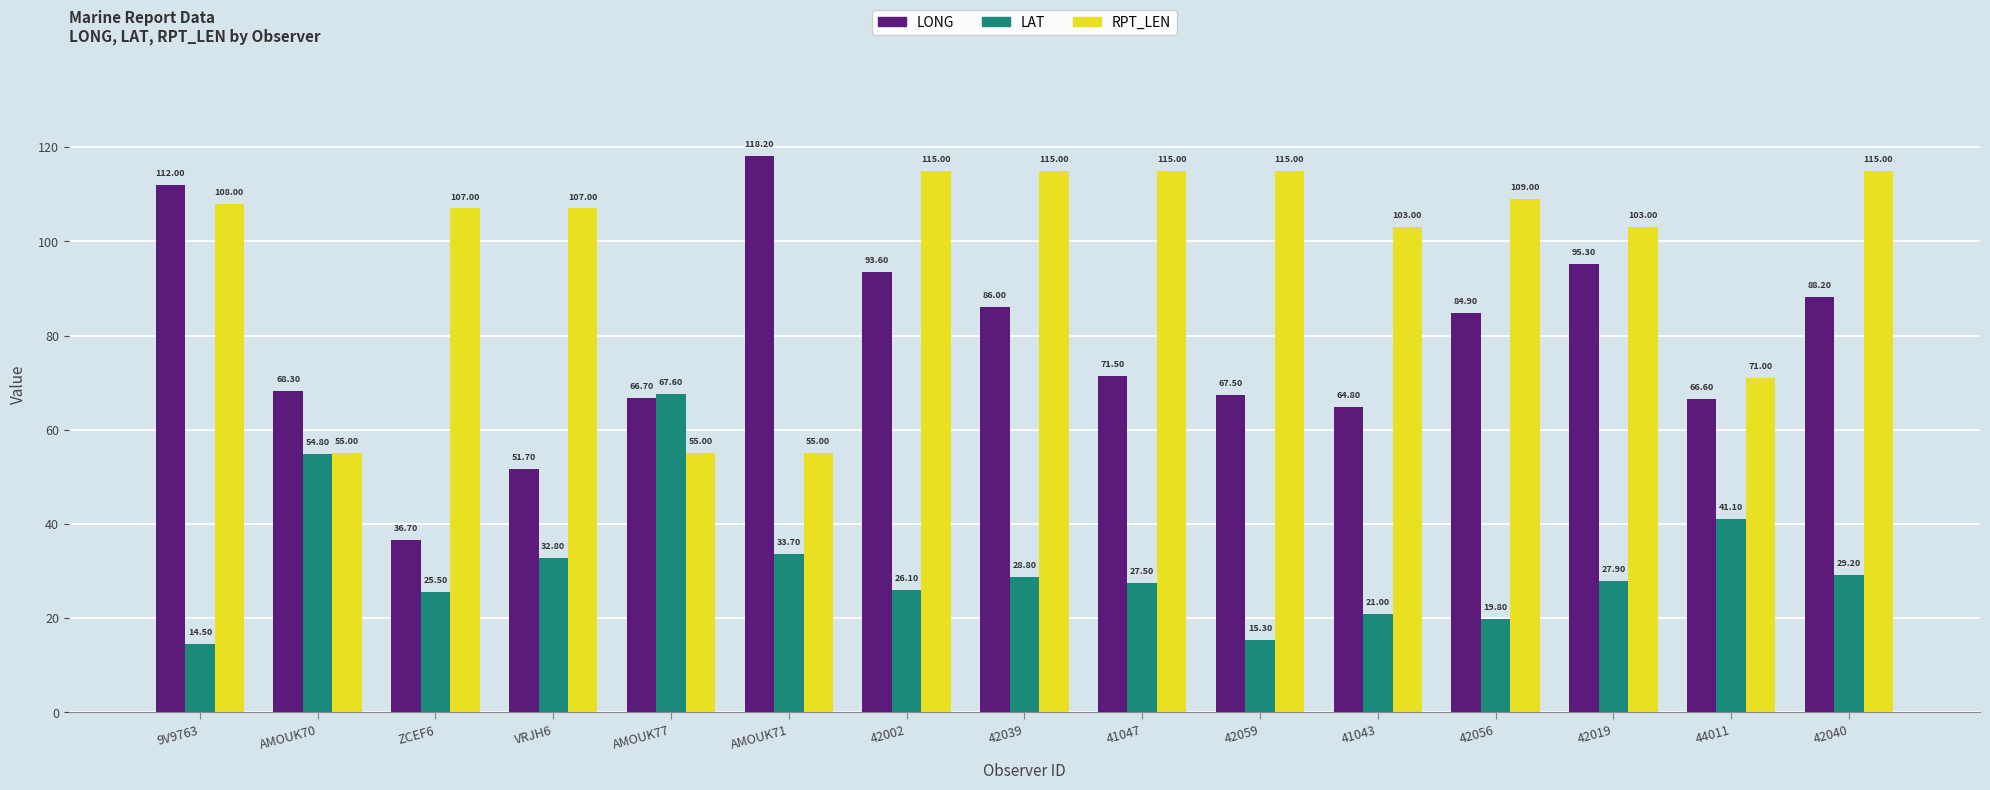

What is the average value of the RPT_LEN series?

96.5